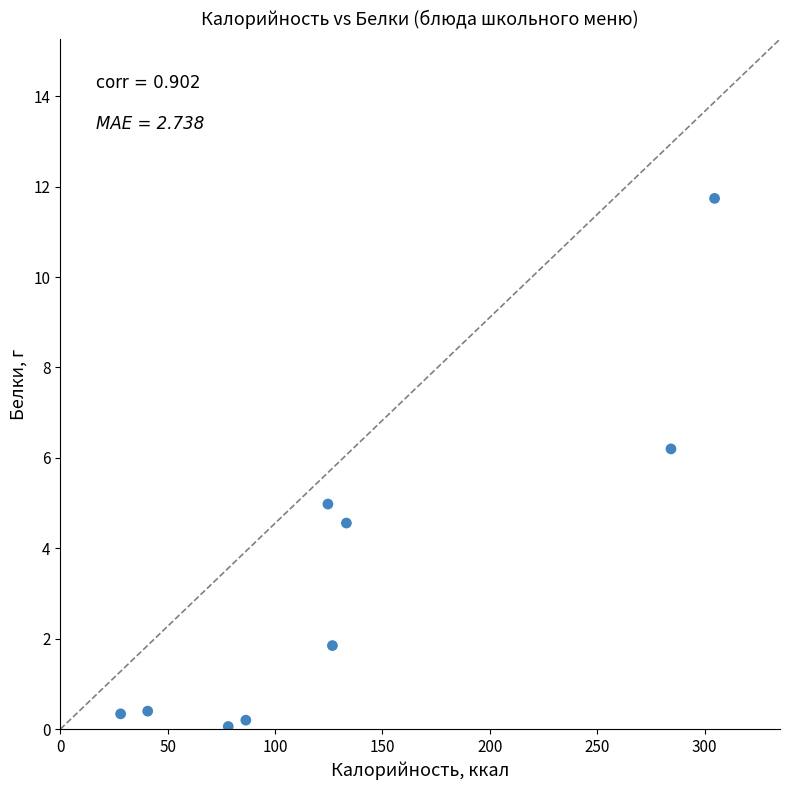

What is the range of X values (max minus min)?

276.5